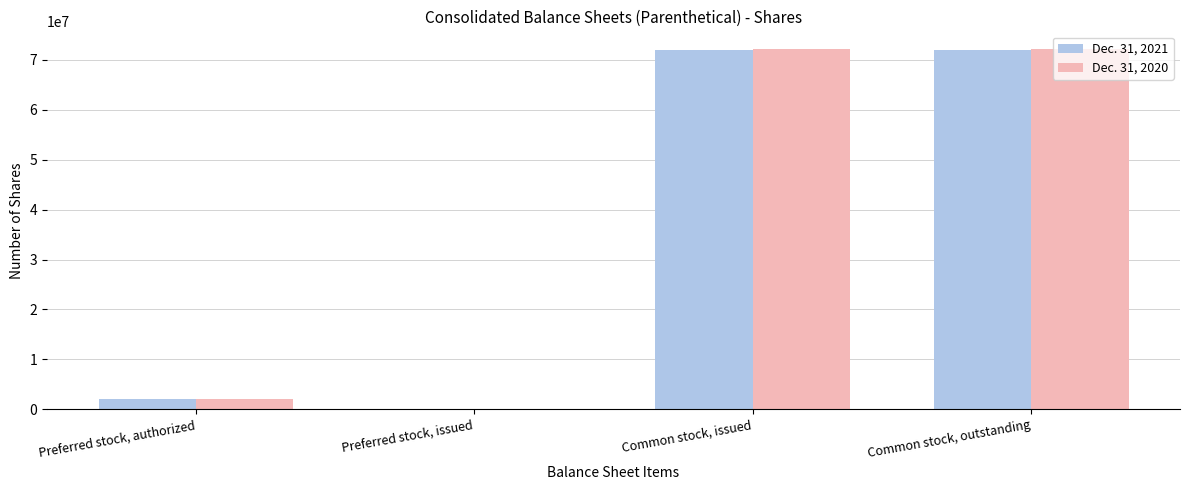

Between Preferred stock, authorized and Common stock, issued, which series saw the biggest shift?

Dec. 31, 2020